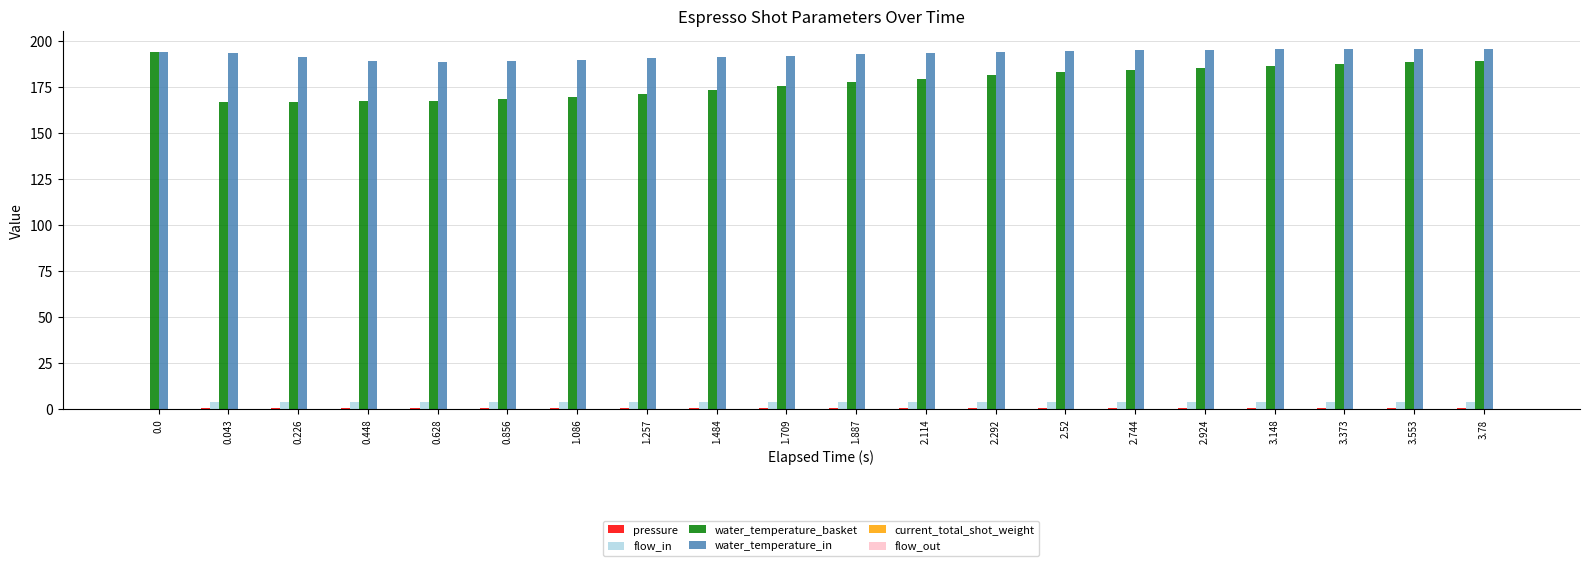

What is the average value of the water_temperature_basket series?

178.1